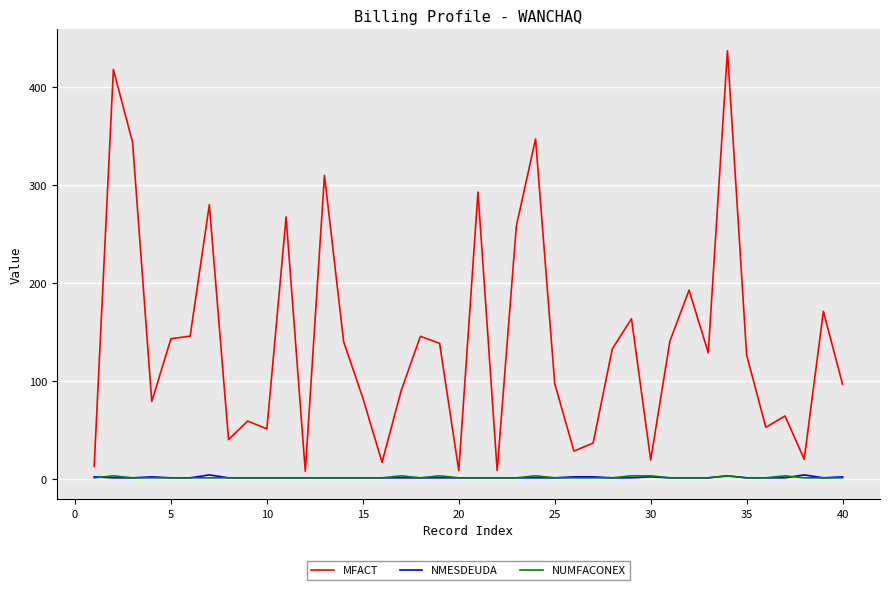

Which series has the largest range (max minus min)?

MFACT